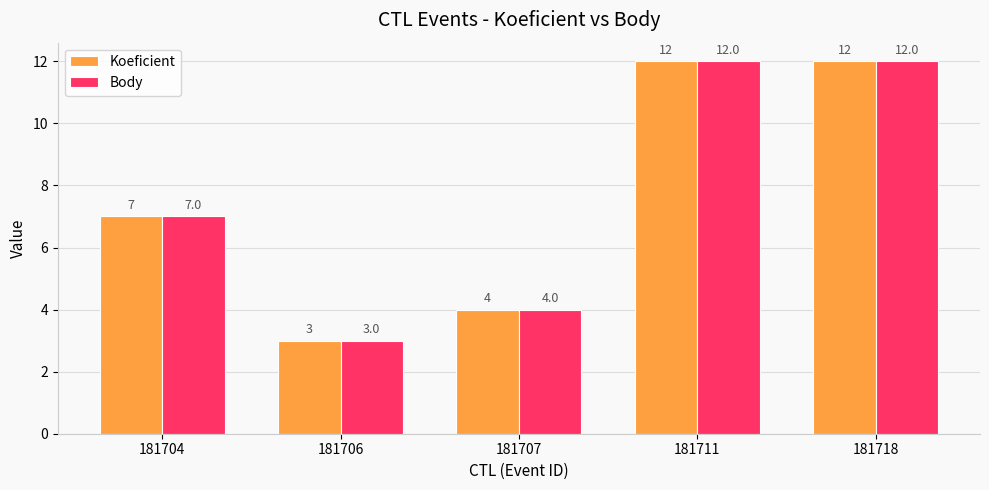

What is the total value across all series at 181704?

14